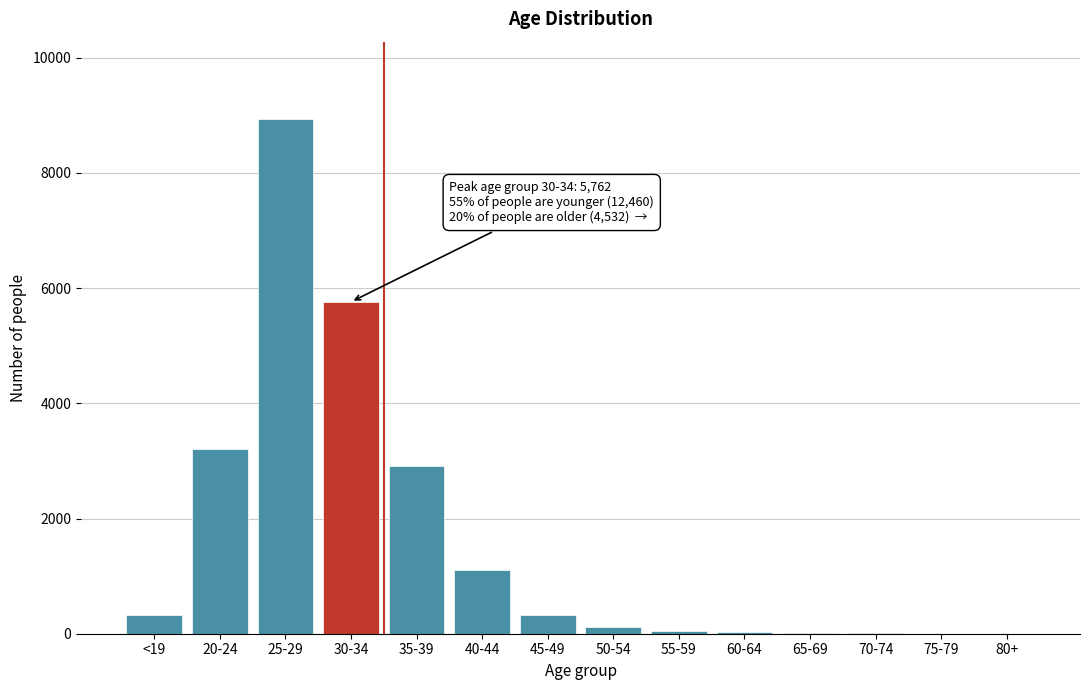

The value at 20-24 is 3204. True or false?

True